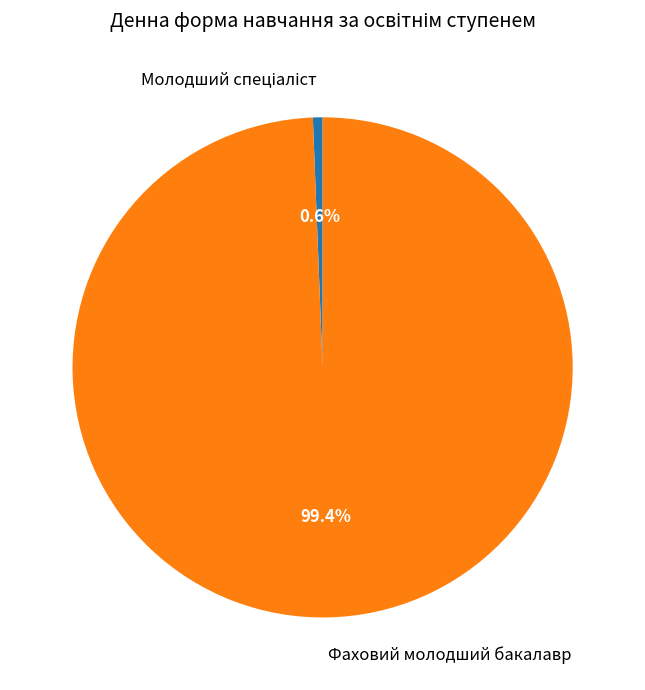

Which slice represents more than half of the pie?

Фаховий молодший бакалавр